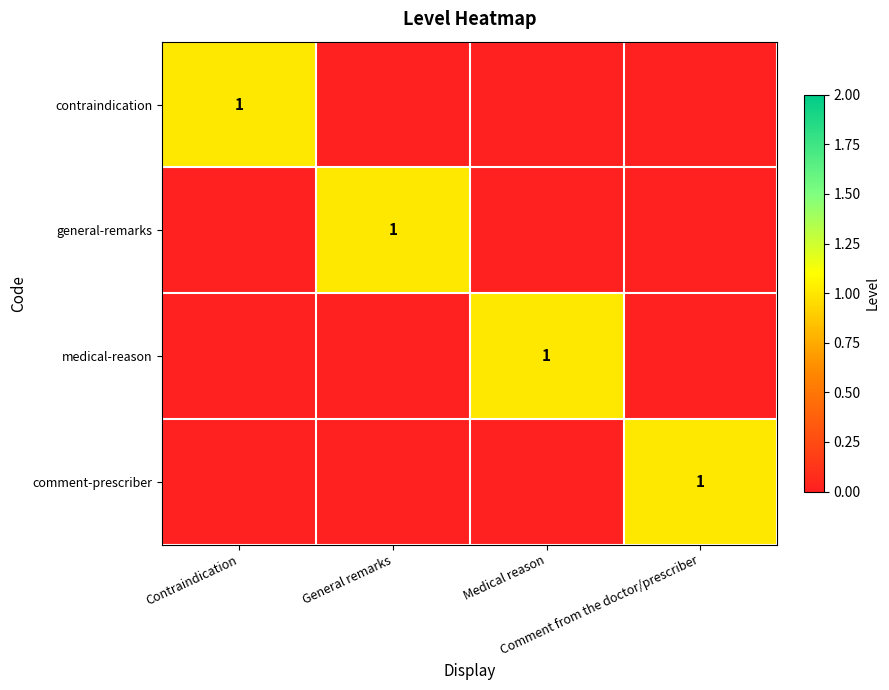

What is the sum of the medical-reason values at Contraindication and Medical reason?

1